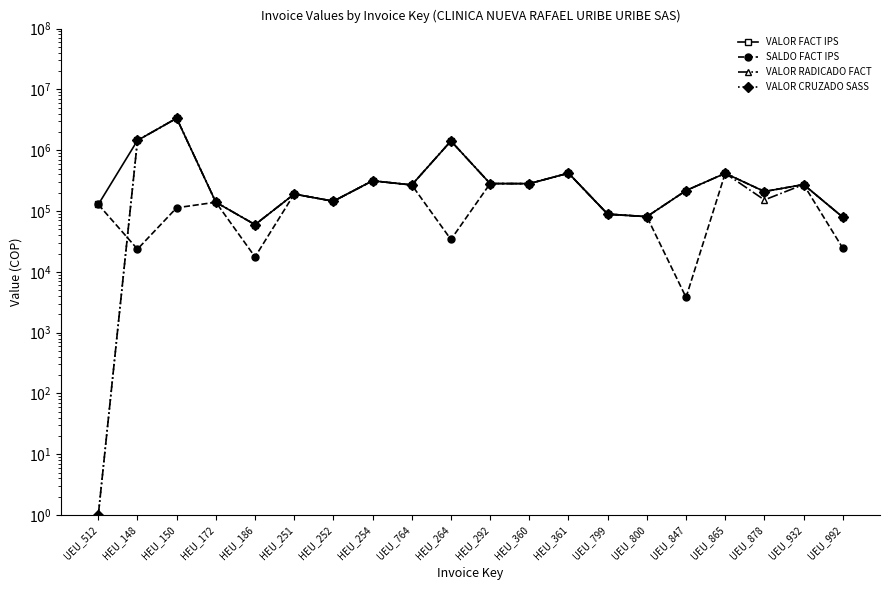

At which label does VALOR CRUZADO SASS reach its minimum?

UEU_512